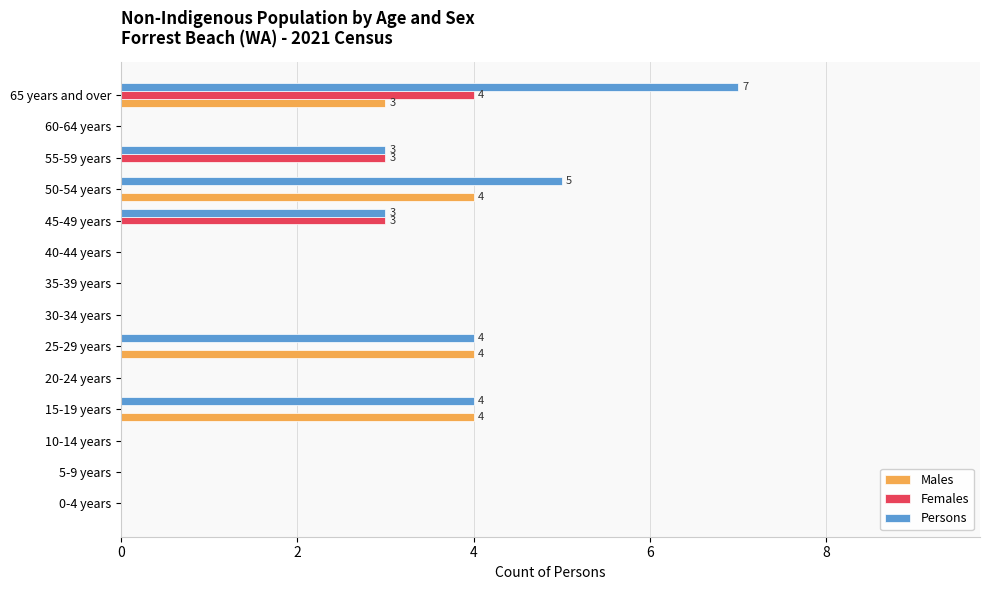

Which series has the largest total across all categories?

Persons